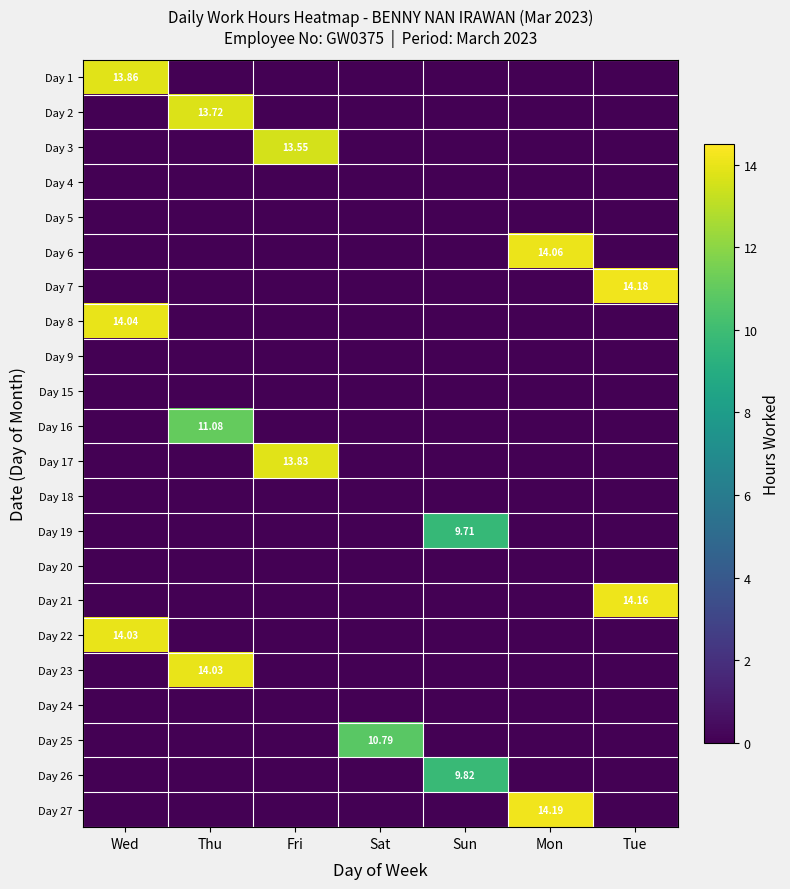

Is the value of Day 2 at Wed greater than the value of Day 24 at Thu?

No